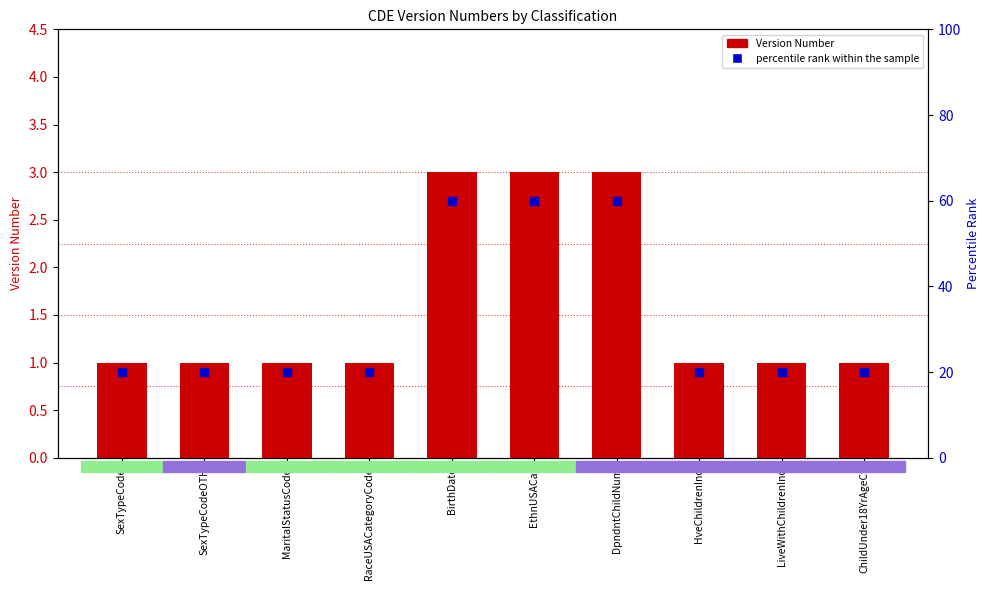

Is the value of Version Number at ChildUnder18YrAgeCt greater than the value of percentile rank within the sample at BirthDate?

No